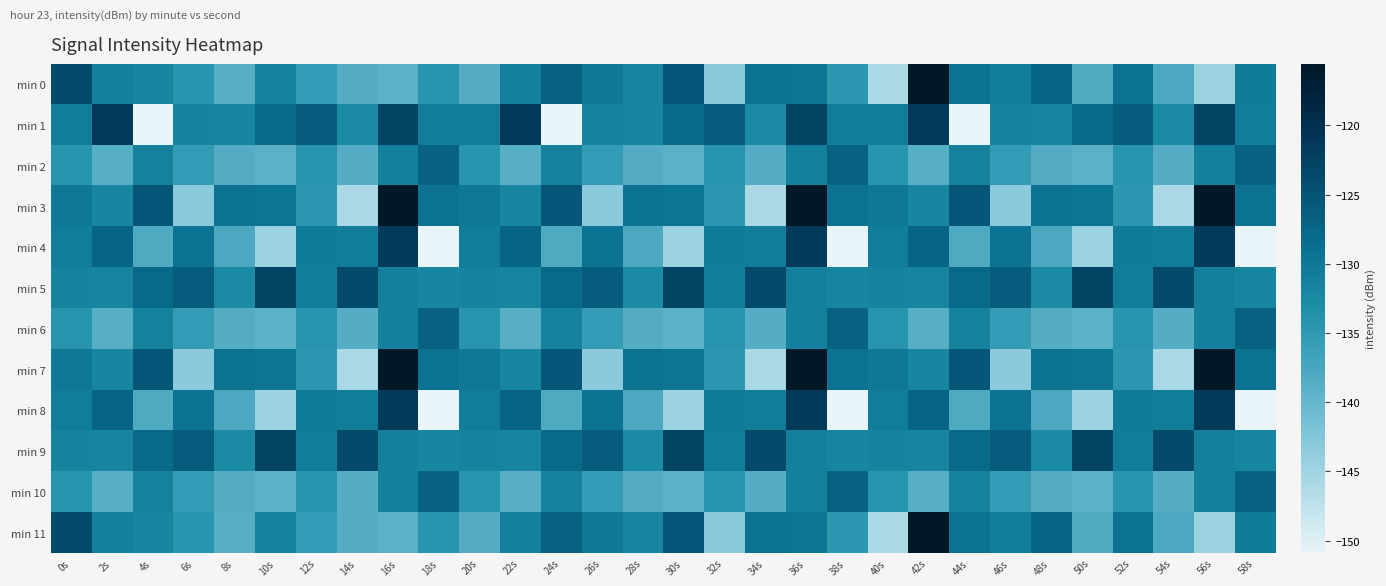

Which series changed the most between 6s and 44s?

min 1